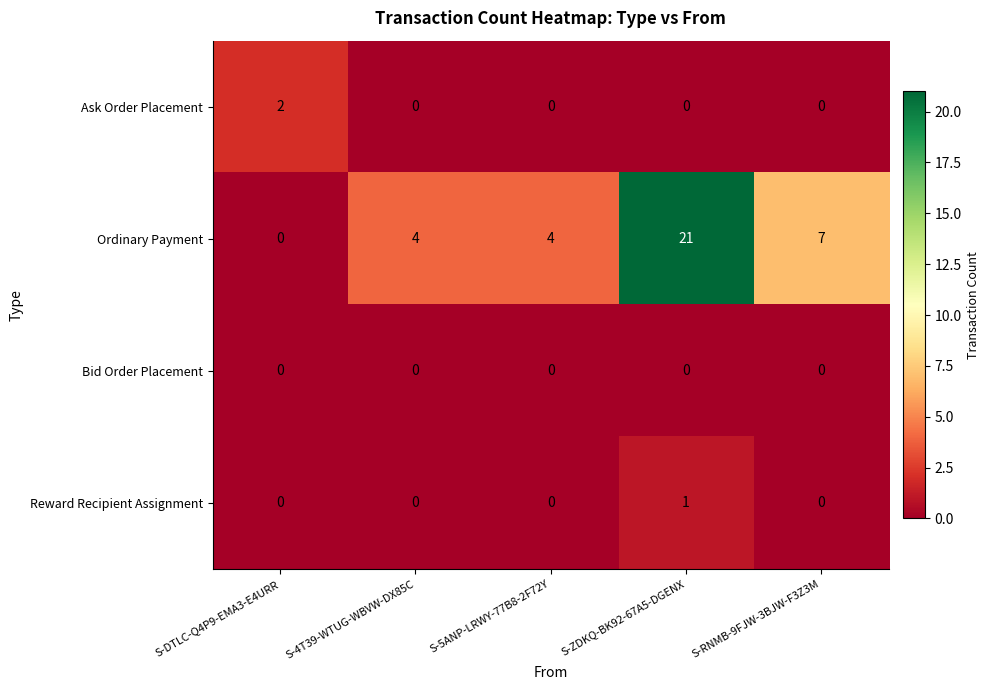

What is the maximum value shown in the chart?

21